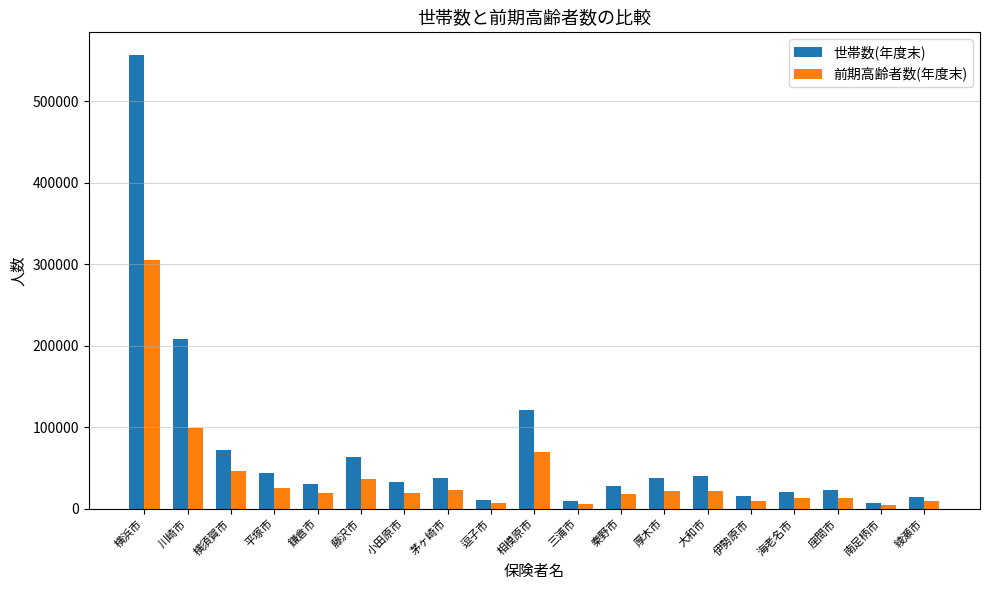

What is the spread (max minus min) of values at 厚木市?

16014